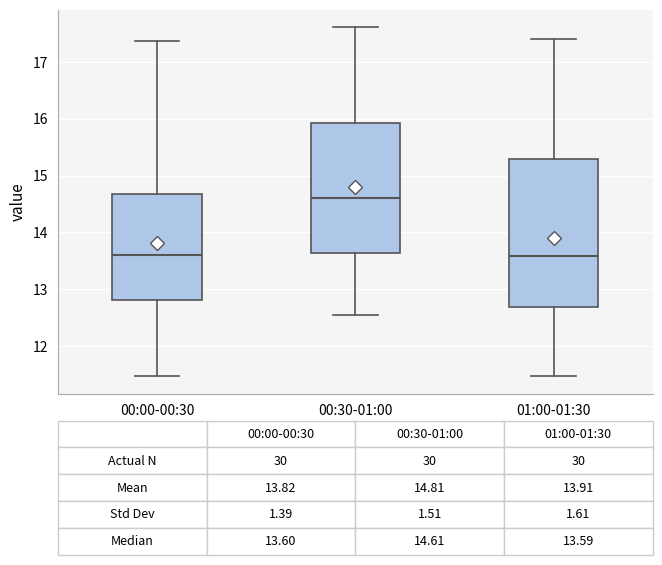

Which box is the tallest, from its lower edge to its upper edge?

01:00-01:30